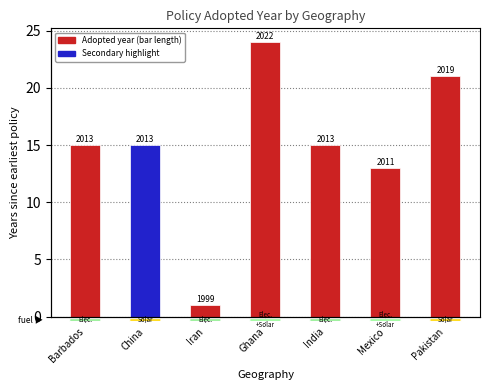

Count the number of data series in this chart.

1